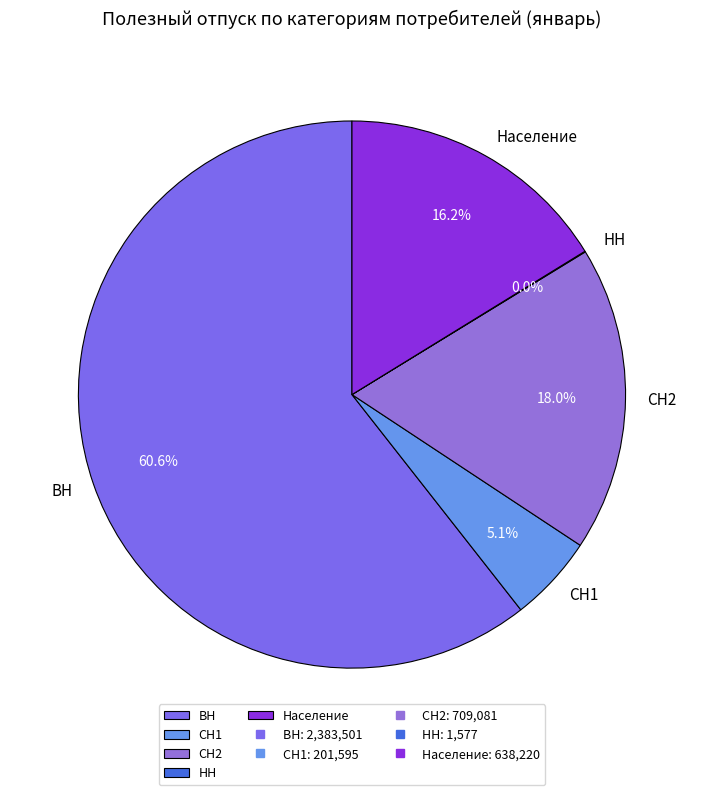

Does any single category account for the majority?

Yes